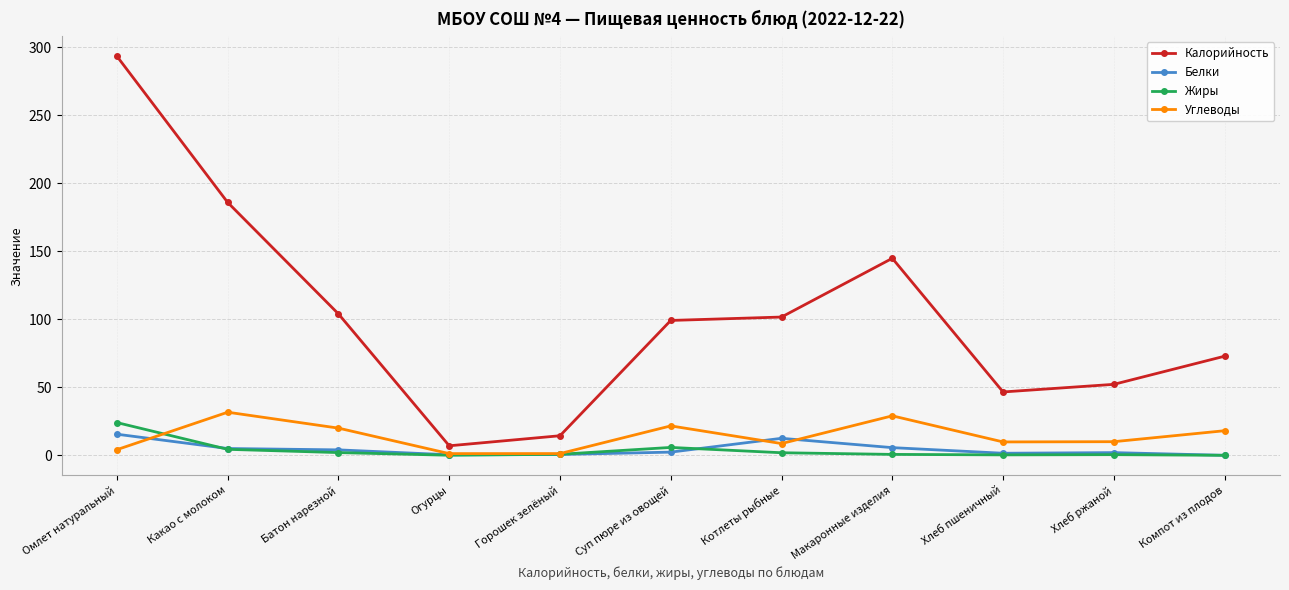

Which series has the widest spread of values?

Калорийность